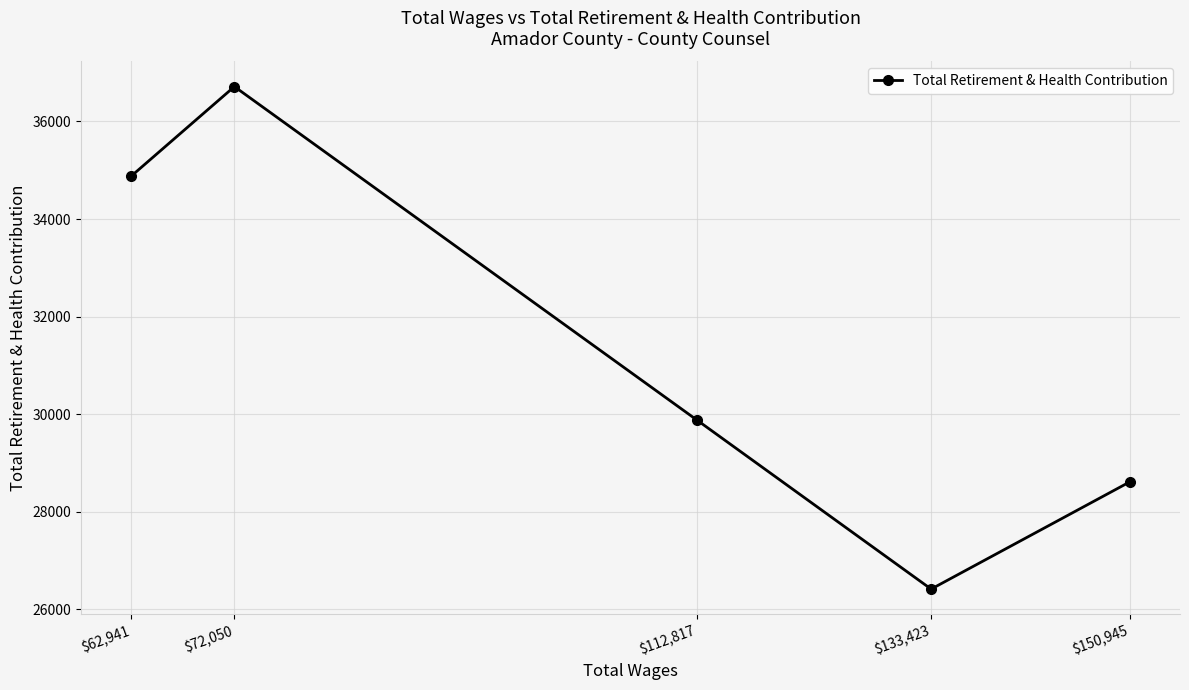

Rank the categories by value from highest to lowest.

$72,050, $62,941, $112,817, $150,945, $133,423